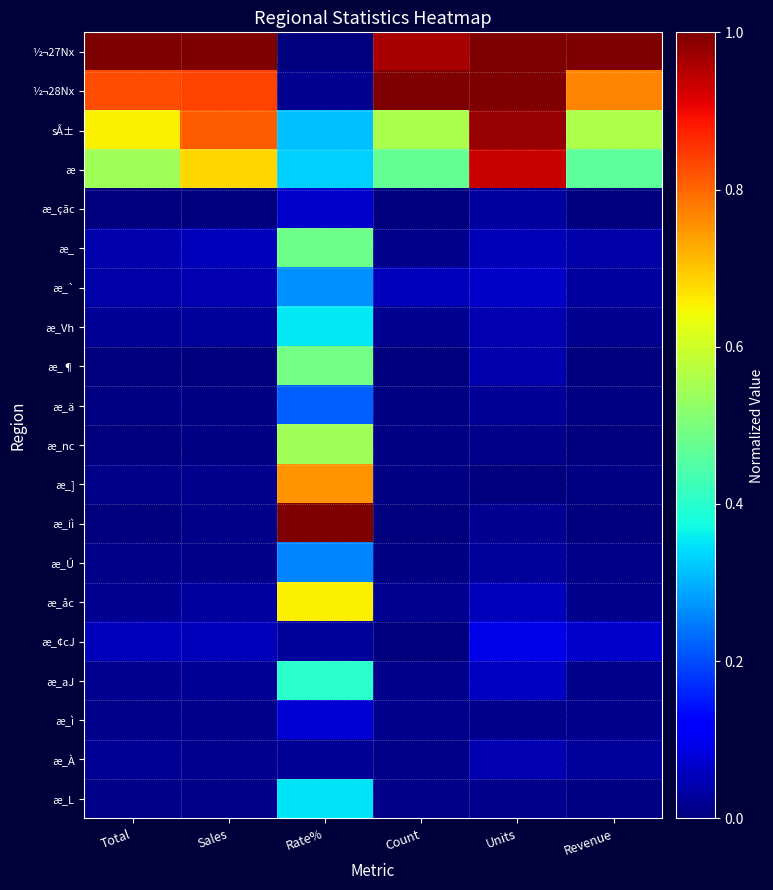

Reading left to right, what are all the values shown in this chart?

½¬27Nx: Total=1.0	Sales=1.0	Rate%=0.0	Count=1.0	Units=1.0	Revenue=1.0
½¬28Nx: Total=0.8	Sales=0.8	Rate%=0.0	Count=1.0	Units=1.0	Revenue=0.8
sÅ±: Total=0.7	Sales=0.8	Rate%=0.3	Count=0.6	Units=1.0	Revenue=0.6
æ: Total=0.5	Sales=0.7	Rate%=0.3	Count=0.5	Units=0.9	Revenue=0.5
æ_çãc: Total=0.0	Sales=0.0	Rate%=0.1	Count=0.0	Units=0.0	Revenue=0.0
æ_: Total=0.0	Sales=0.1	Rate%=0.5	Count=0.0	Units=0.0	Revenue=0.0
æ_`: Total=0.0	Sales=0.0	Rate%=0.3	Count=0.1	Units=0.1	Revenue=0.0
æ_Vh: Total=0.0	Sales=0.0	Rate%=0.4	Count=0.0	Units=0.0	Revenue=0.0
æ_¶: Total=0.0	Sales=0.0	Rate%=0.5	Count=0.0	Units=0.0	Revenue=0.0
æ_ä: Total=0.0	Sales=0.0	Rate%=0.2	Count=0.0	Units=0.0	Revenue=0.0
æ_nc: Total=0.0	Sales=0.0	Rate%=0.5	Count=0.0	Units=0.0	Revenue=0.0
æ_]: Total=0.0	Sales=0.0	Rate%=0.8	Count=0.0	Units=0.0	Revenue=0.0
æ_iì: Total=0.0	Sales=0.0	Rate%=1.0	Count=0.0	Units=0.0	Revenue=0.0
æ_Ú: Total=0.0	Sales=0.0	Rate%=0.3	Count=0.0	Units=0.0	Revenue=0.0
æ_åc: Total=0.0	Sales=0.0	Rate%=0.7	Count=0.0	Units=0.1	Revenue=0.0
æ_¢cJ: Total=0.1	Sales=0.1	Rate%=0.0	Count=0.0	Units=0.1	Revenue=0.1
æ_aJ: Total=0.0	Sales=0.0	Rate%=0.4	Count=0.0	Units=0.1	Revenue=0.0
æ_ì: Total=0.0	Sales=0.0	Rate%=0.1	Count=0.0	Units=0.0	Revenue=0.0
æ_À: Total=0.0	Sales=0.0	Rate%=0.0	Count=0.0	Units=0.0	Revenue=0.0
æ_L: Total=0.0	Sales=0.0	Rate%=0.4	Count=0.0	Units=0.0	Revenue=0.0